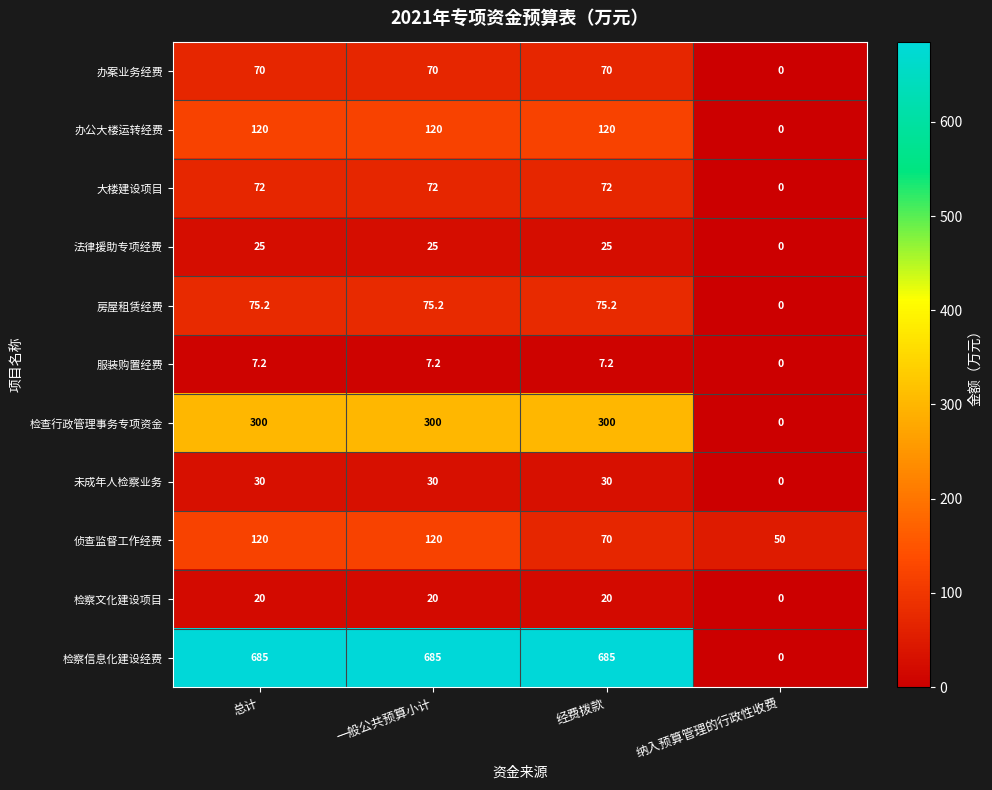

Which series has the largest range (max minus min)?

检察信息化建设经费